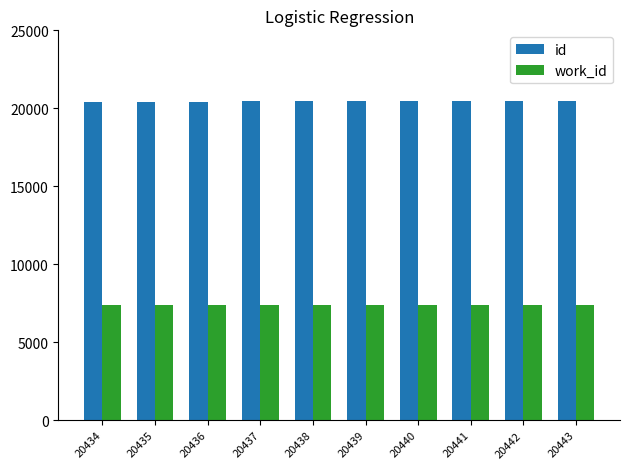

Which series has the largest total across all categories?

id